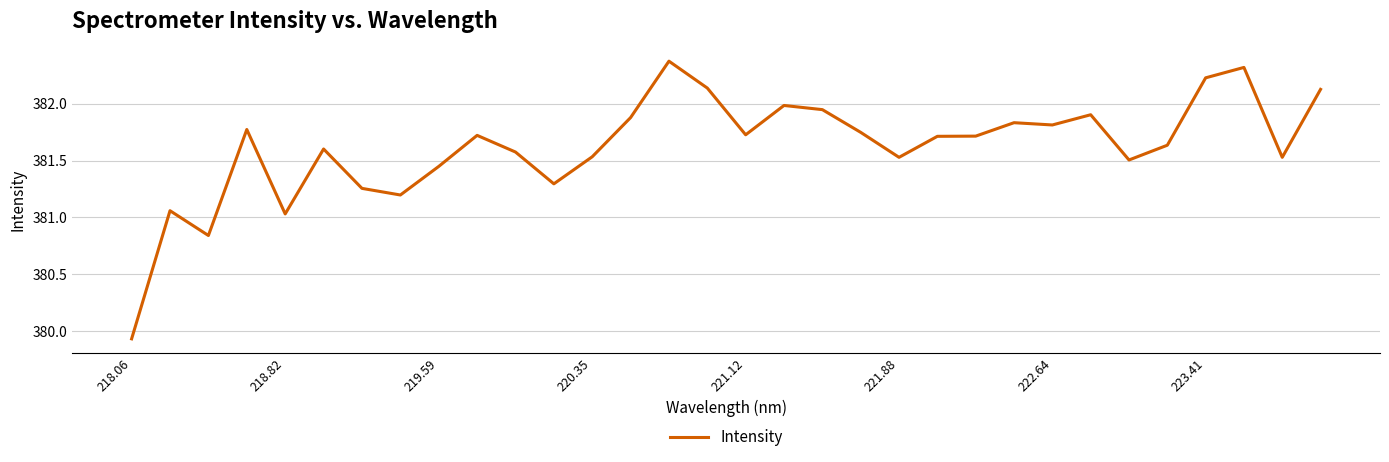

What is the difference between the maximum and minimum values?

2.4